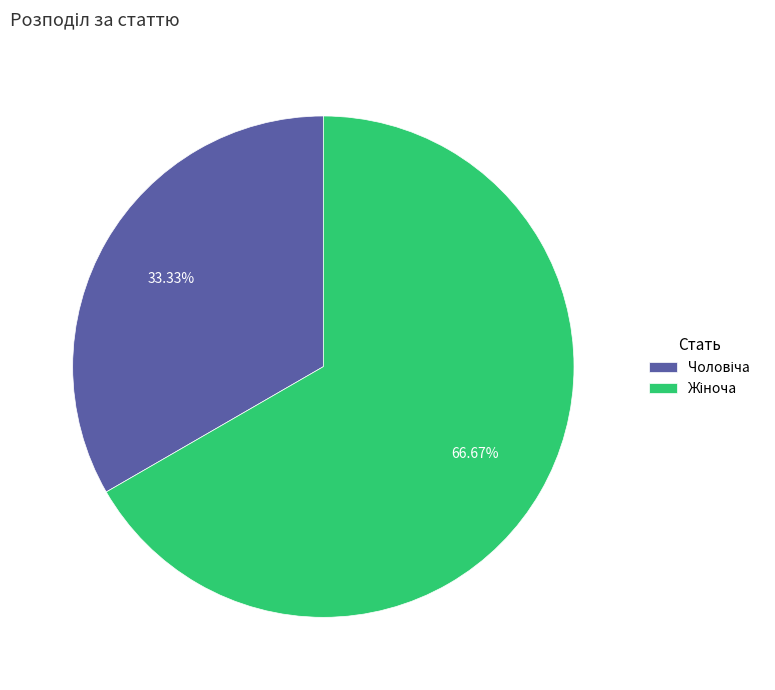

Is there a majority slice in this chart?

Yes